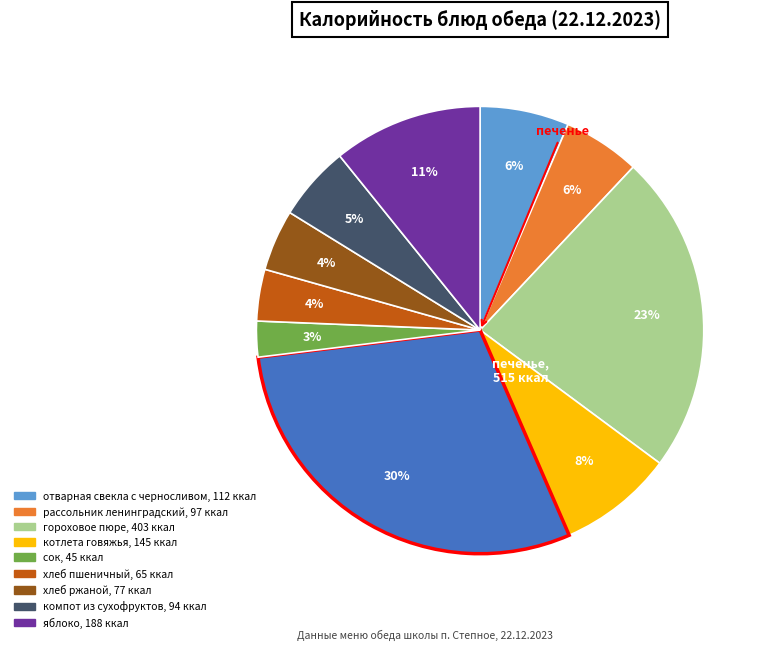

Is there a majority slice in this chart?

No